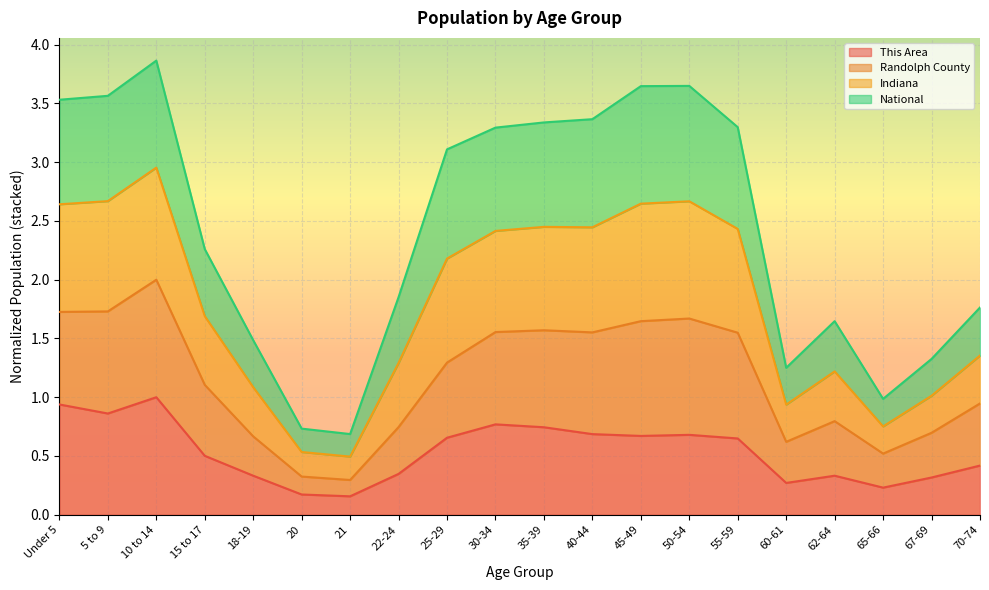

Where is the first local minimum for This Area?

5 to 9